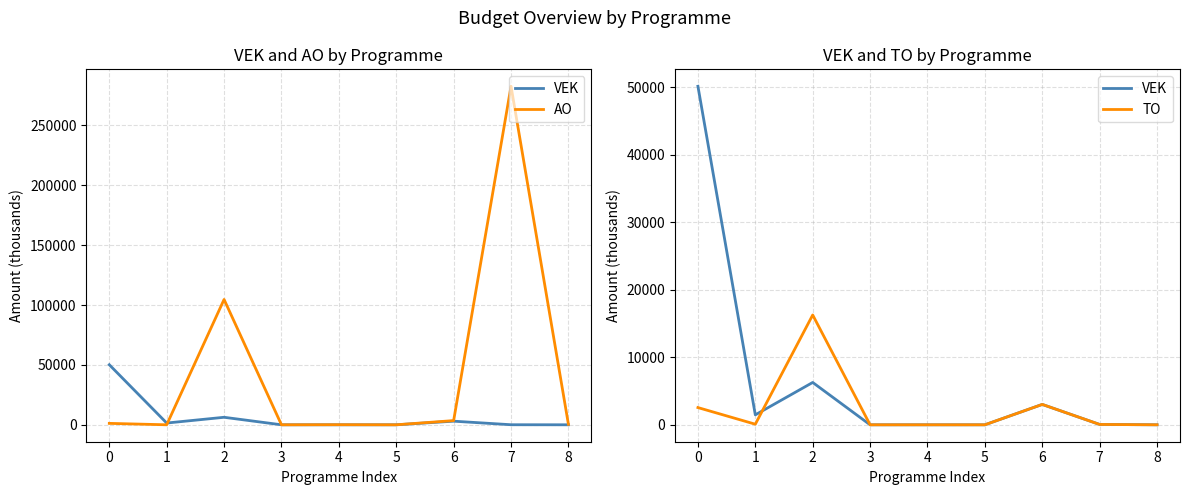

What is the value of the VEK point at the 1st from the left?

50164